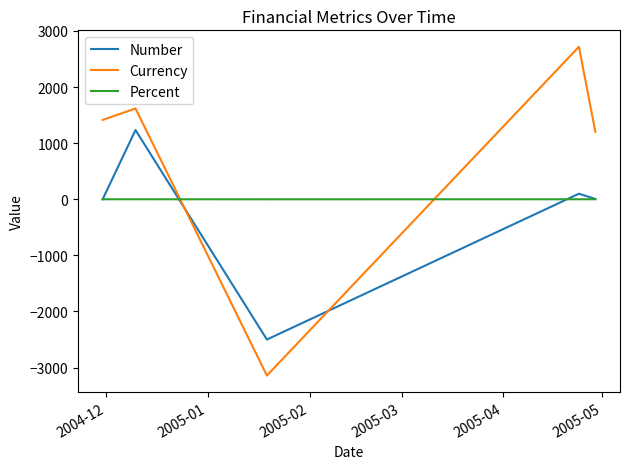

True or false: Currency and Number intersect in this chart.

True